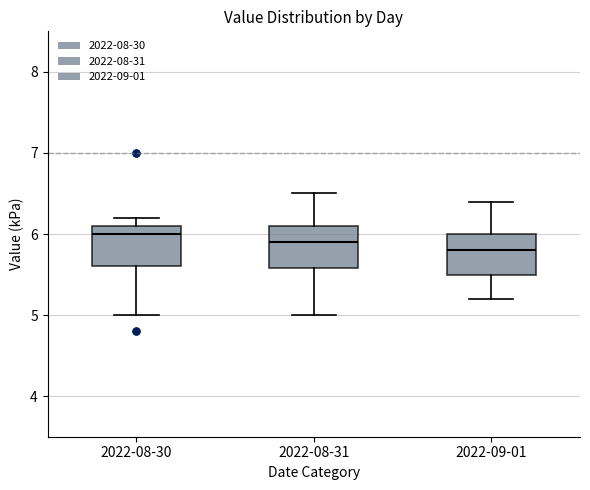

Reading left to right, transcribe this box plot: for each box, give where its median line is, the range the box spans, and where its two whiskers end, as read against the y-axis. The values are not printed on the chart, so give them approximately, as read against the axis.

2022-08-30: median 6.0, box 5.6 to 6.1, whiskers 5.0 to 6.2
2022-08-31: median 5.9, box 5.6 to 6.1, whiskers 5.0 to 6.5
2022-09-01: median 5.8, box 5.5 to 6.0, whiskers 5.2 to 6.4